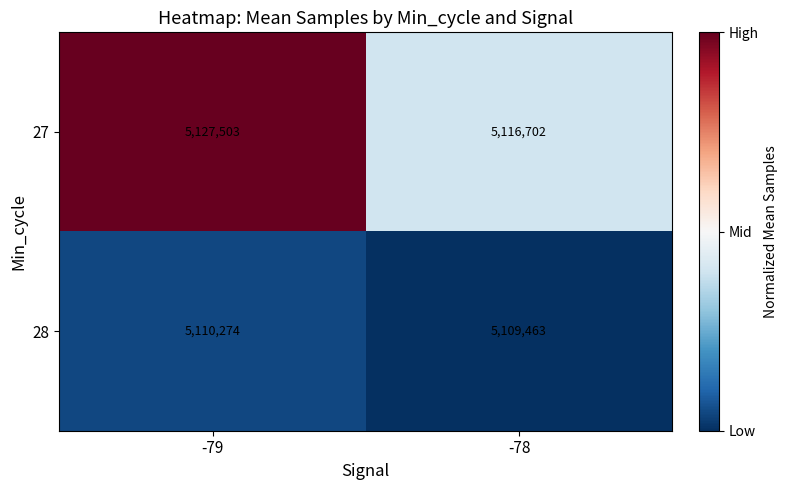

Rank the series by their average value, from lowest to highest.

28, 27